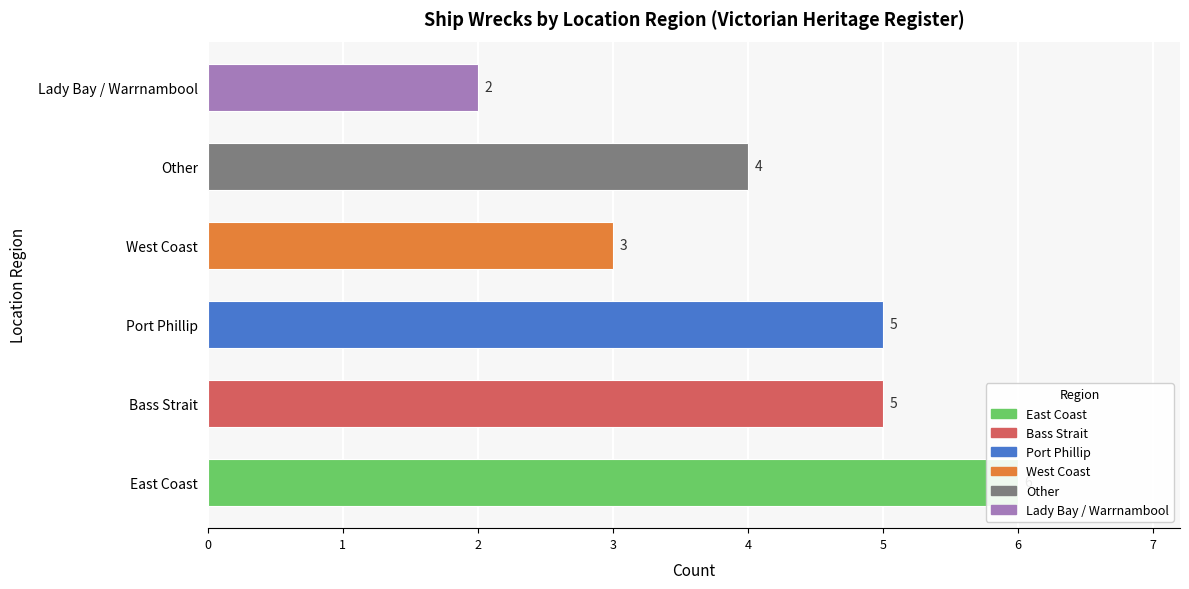

The value at East Coast is 6. True or false?

True